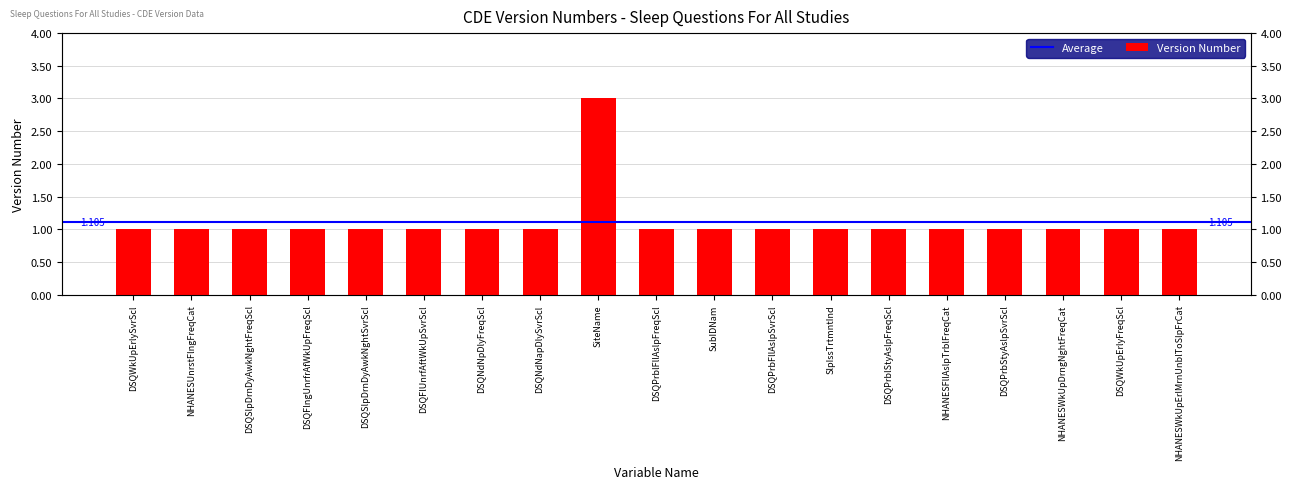

Reading right to left, list all the values displayed in this chart.

1	1	1	1	1	1	1	1	1	1	3	1	1	1	1	1	1	1	1